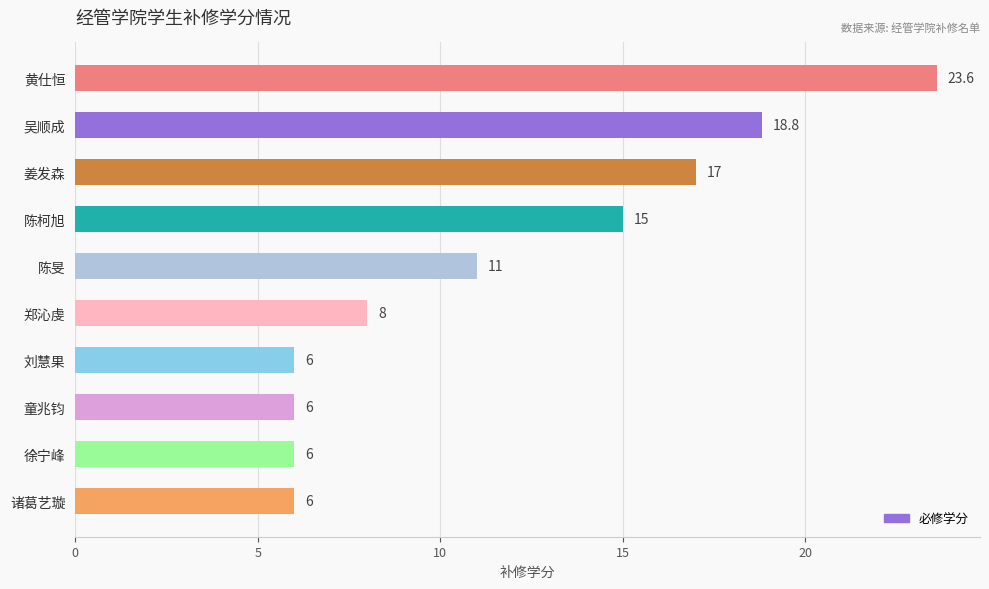

At which label is the value closest to 14?

陈柯旭